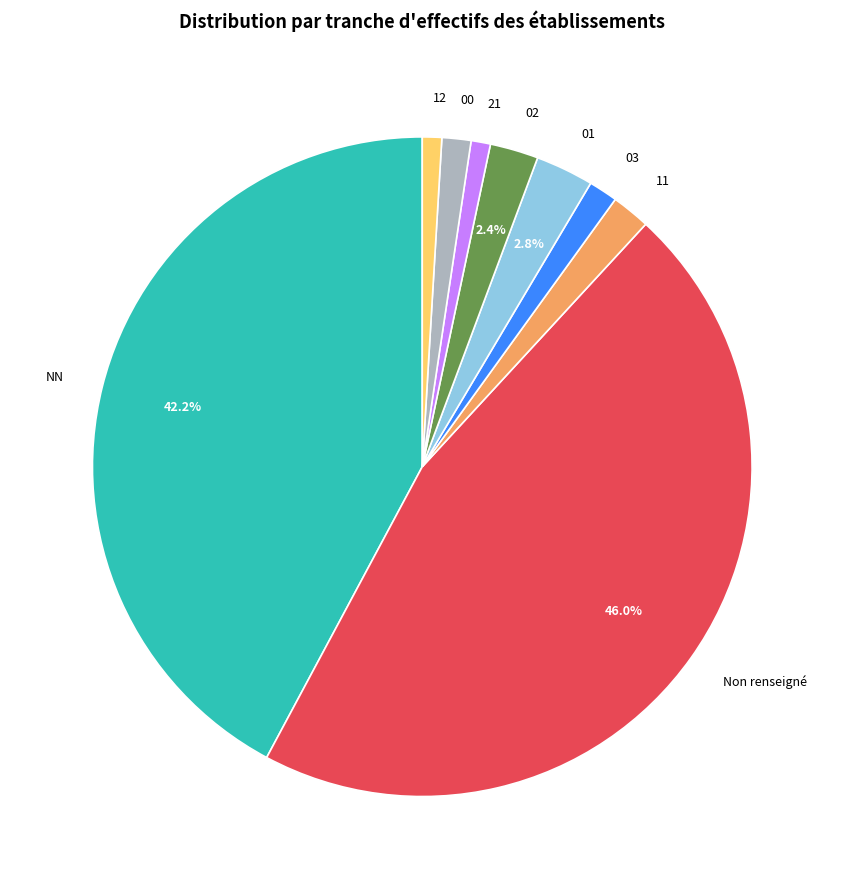

True or false: 00 accounts for 1% of the total.

True